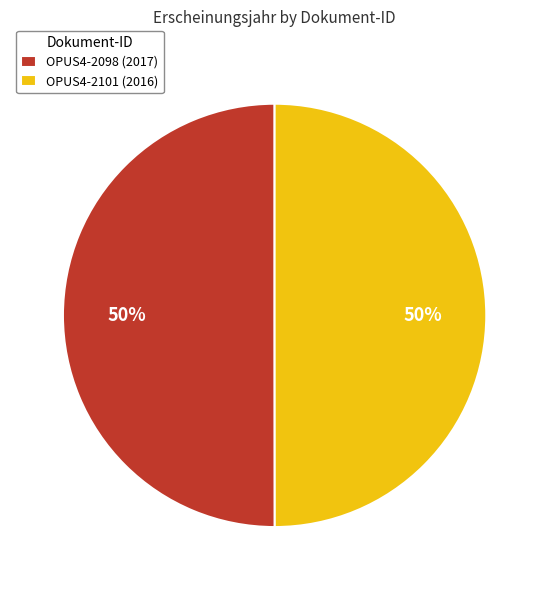

To the nearest percent, what is the average slice percentage?

50%